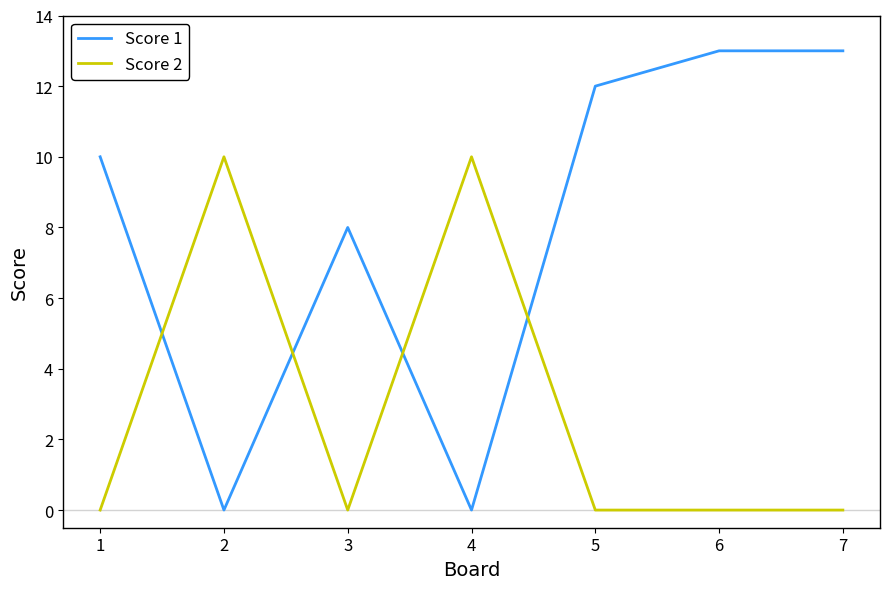

True or false: Score 1 has a value of 5 at 6.

False